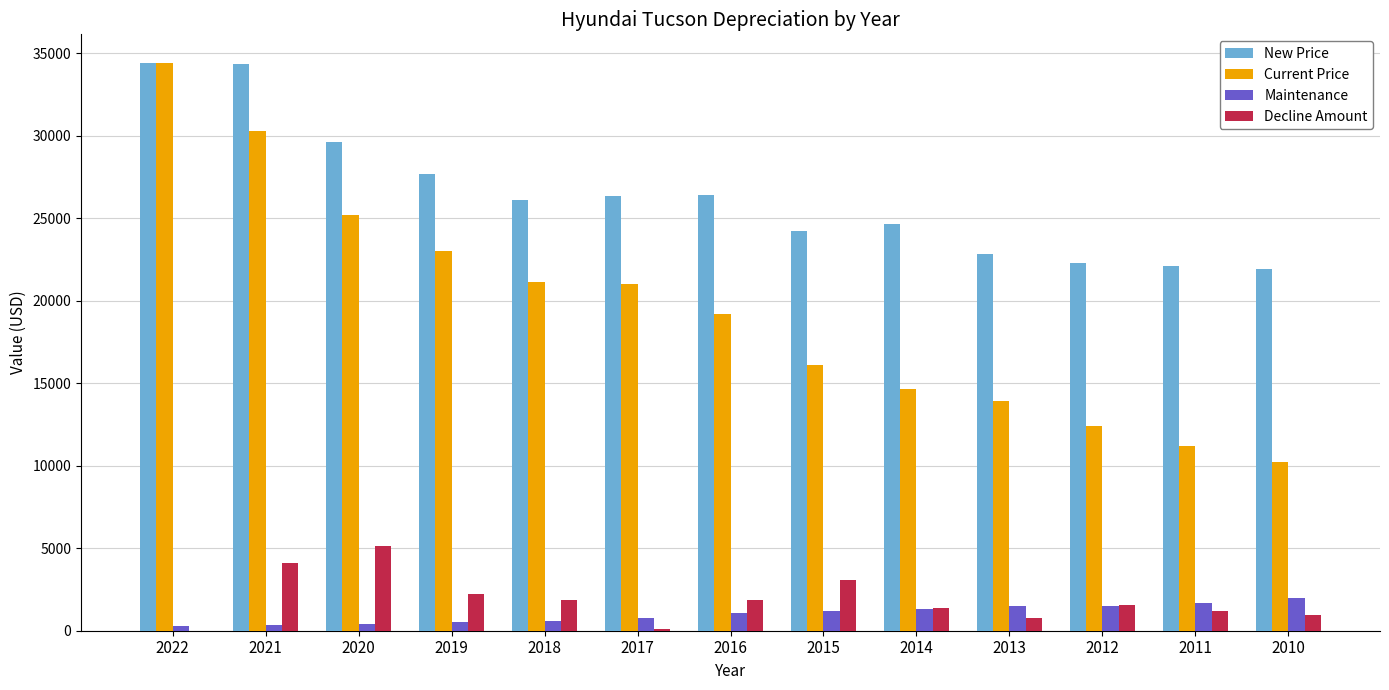

What is the sum of all New Price values?

342964